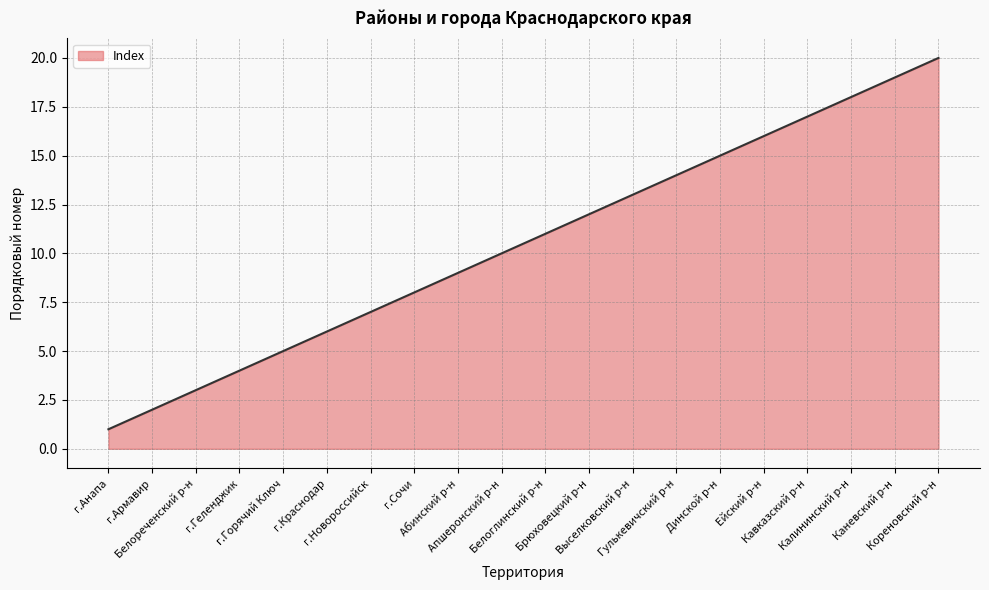

What is the maximum value shown in the chart?

20